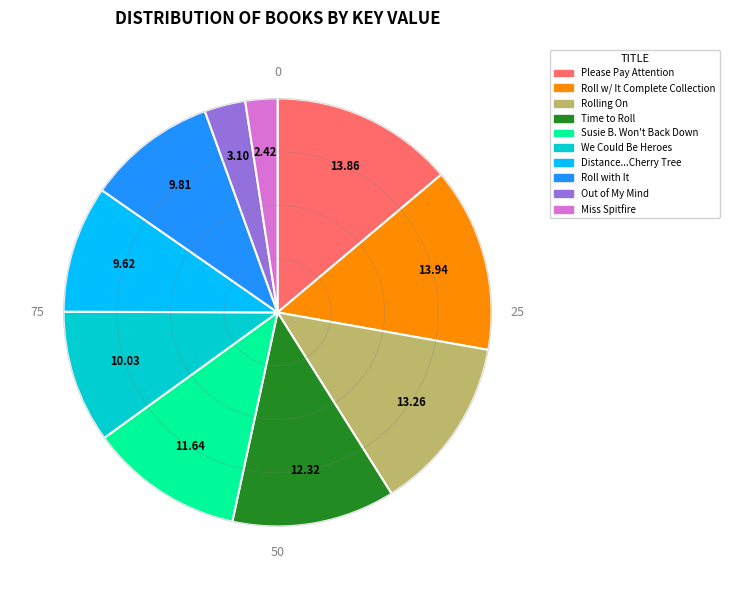

Does Please Pay Attention account for over 50% of the chart?

No